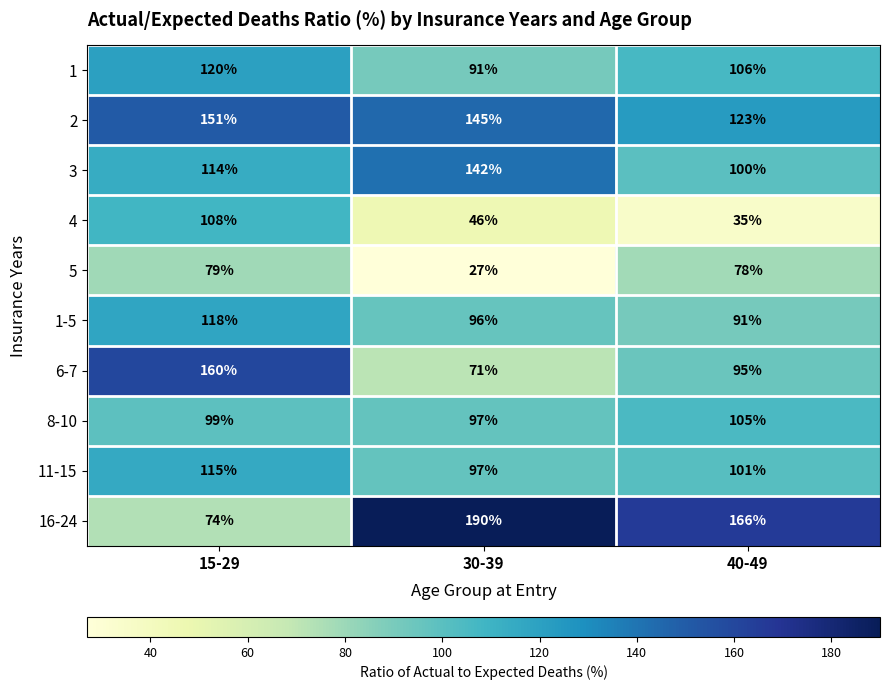

What is the total value across all series at 30-39?

1002